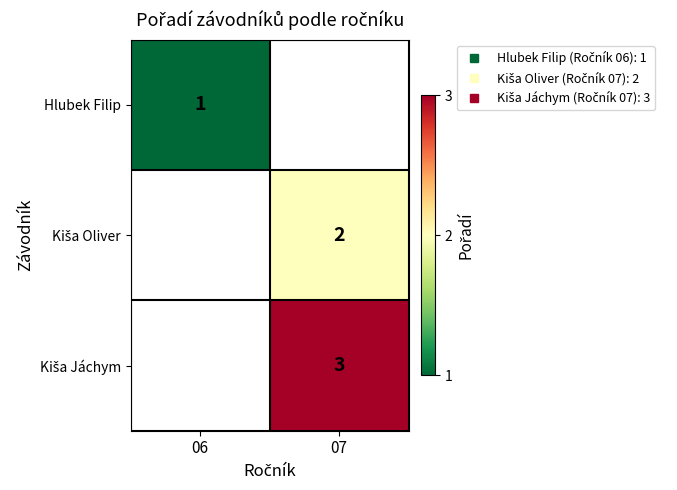

List the labels in order of Hlubek Filip value, largest first.

06, 07